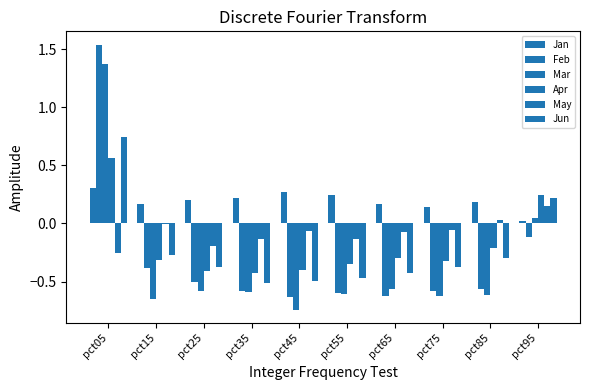

What is the total value across all series at pct95?

0.6